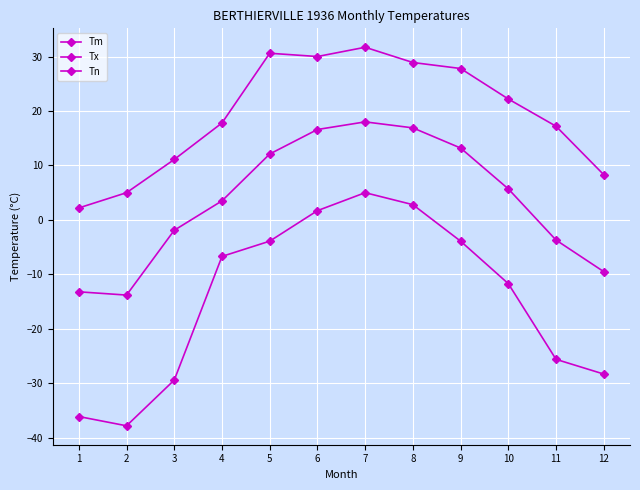

What is the minimum value shown in the chart?

-37.8